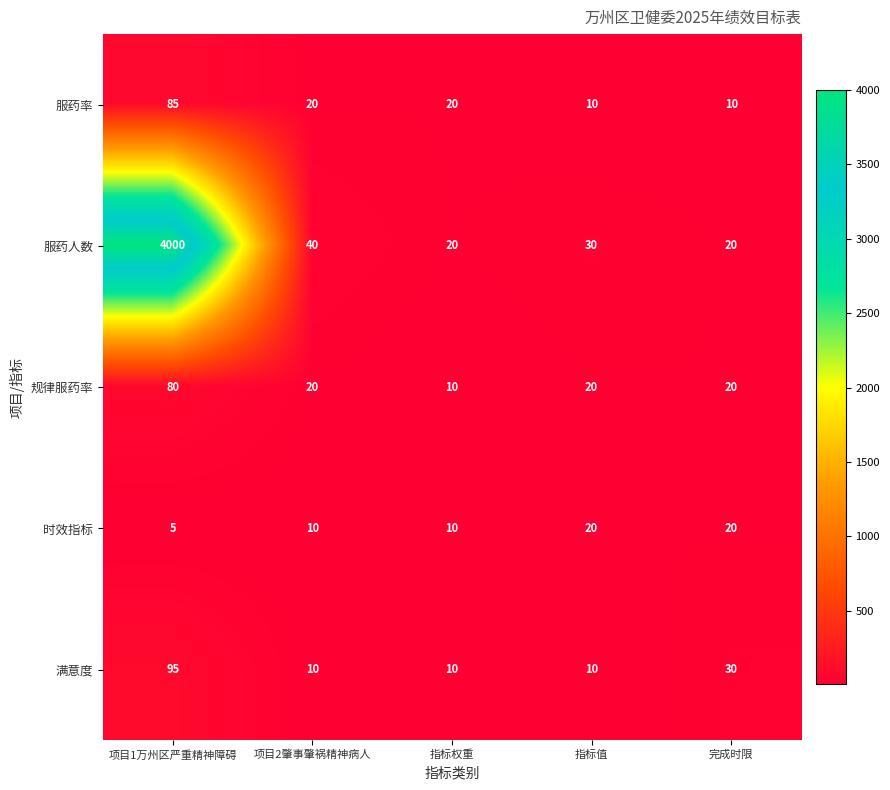

What is the difference between the highest and lowest values at 指标值?

20